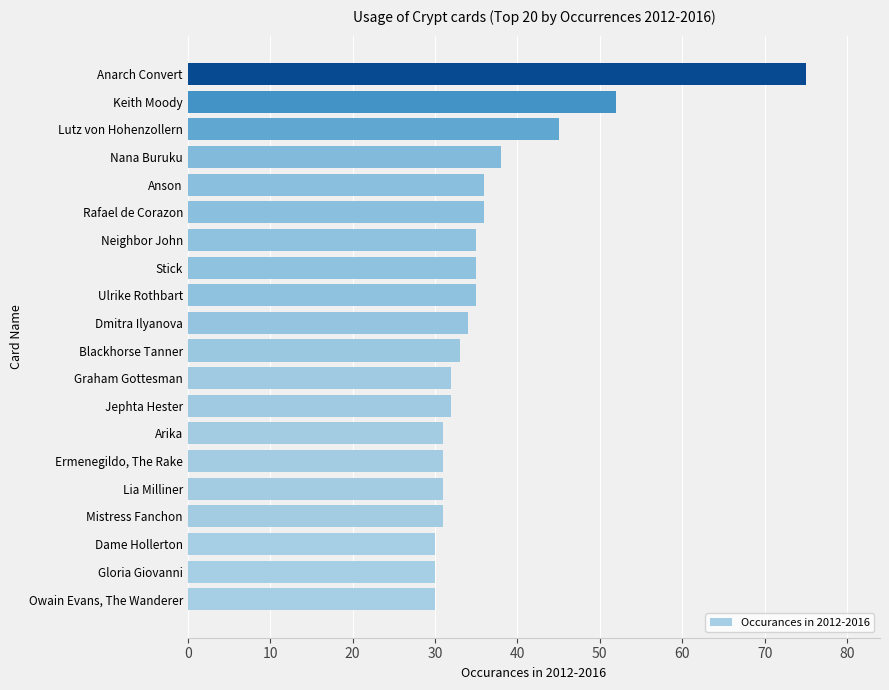

Approximately how many times larger is the value at Blackhorse Tanner compared to Keith Moody?

0.6